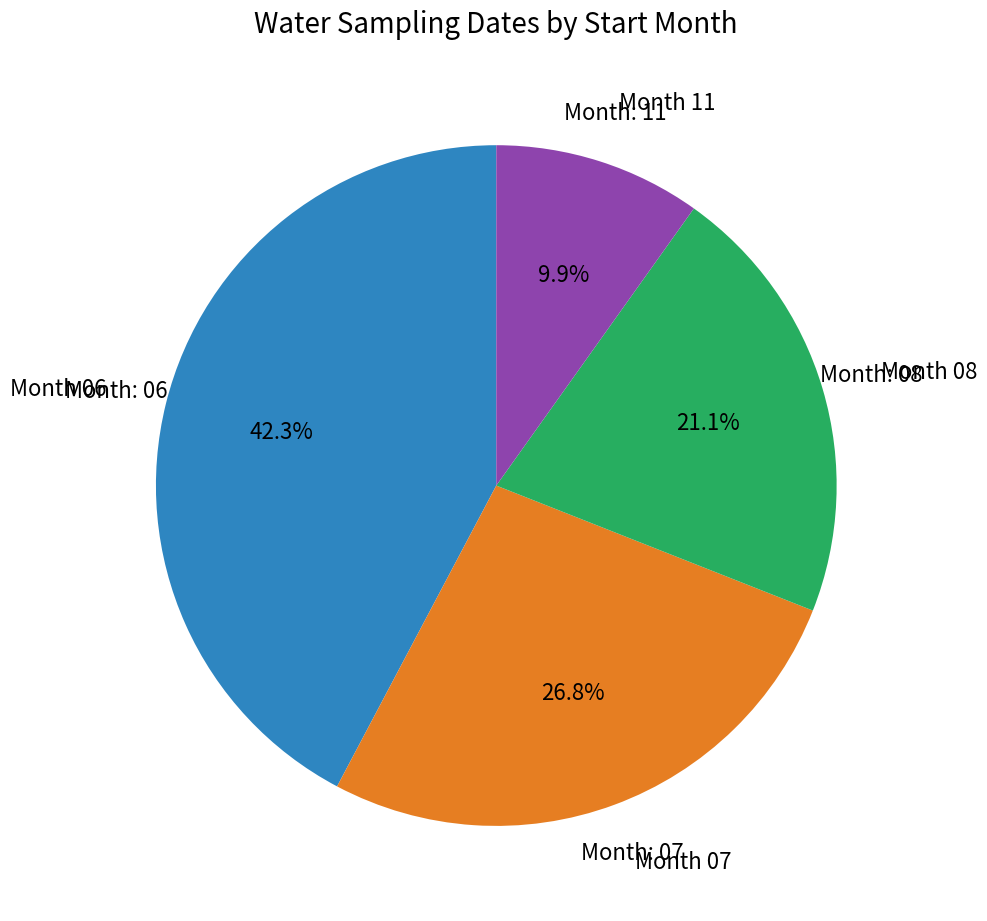

Is there any slice that represents more than half of the pie?

No